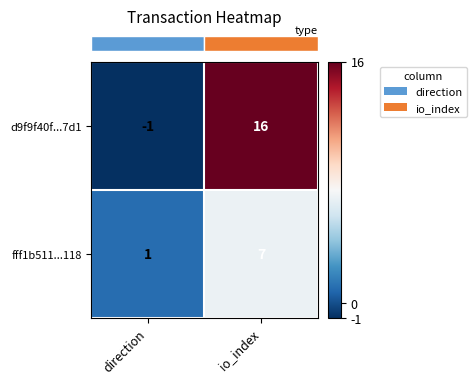

Rank the series by their maximum value, from lowest to highest.

fff1b511...118, d9f9f40f...7d1